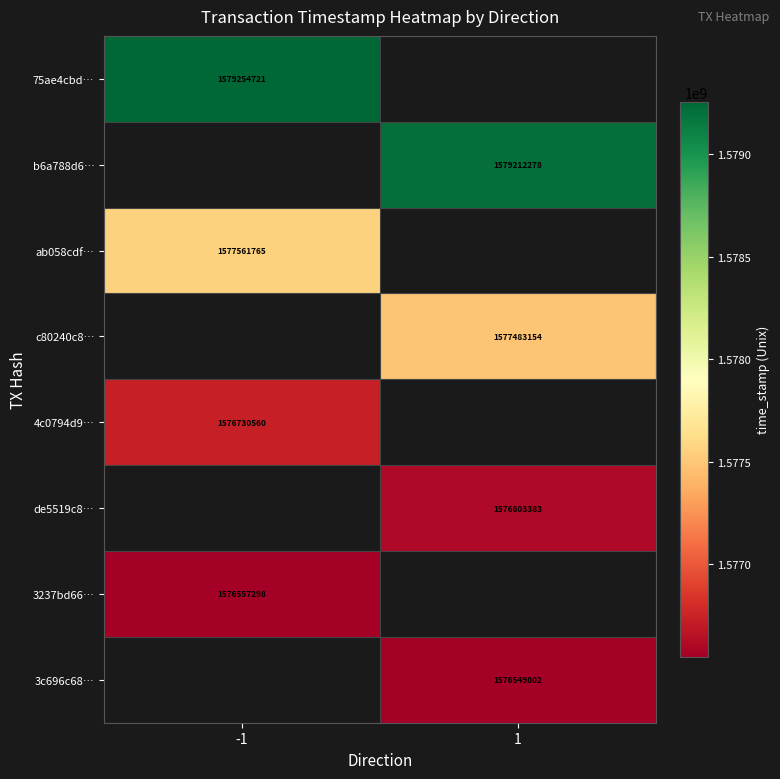

True or false: ab058cdf… has a value of 2278931019 at -1.

False